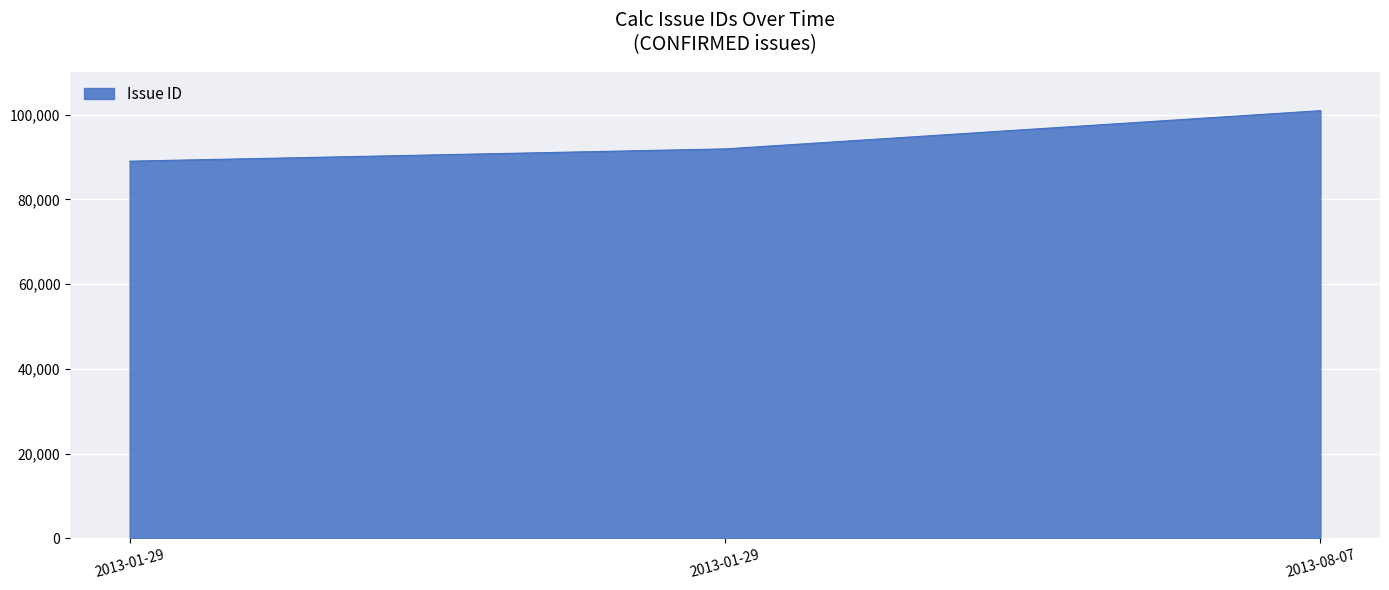

Count the values in the range 89043 to 100971.

3